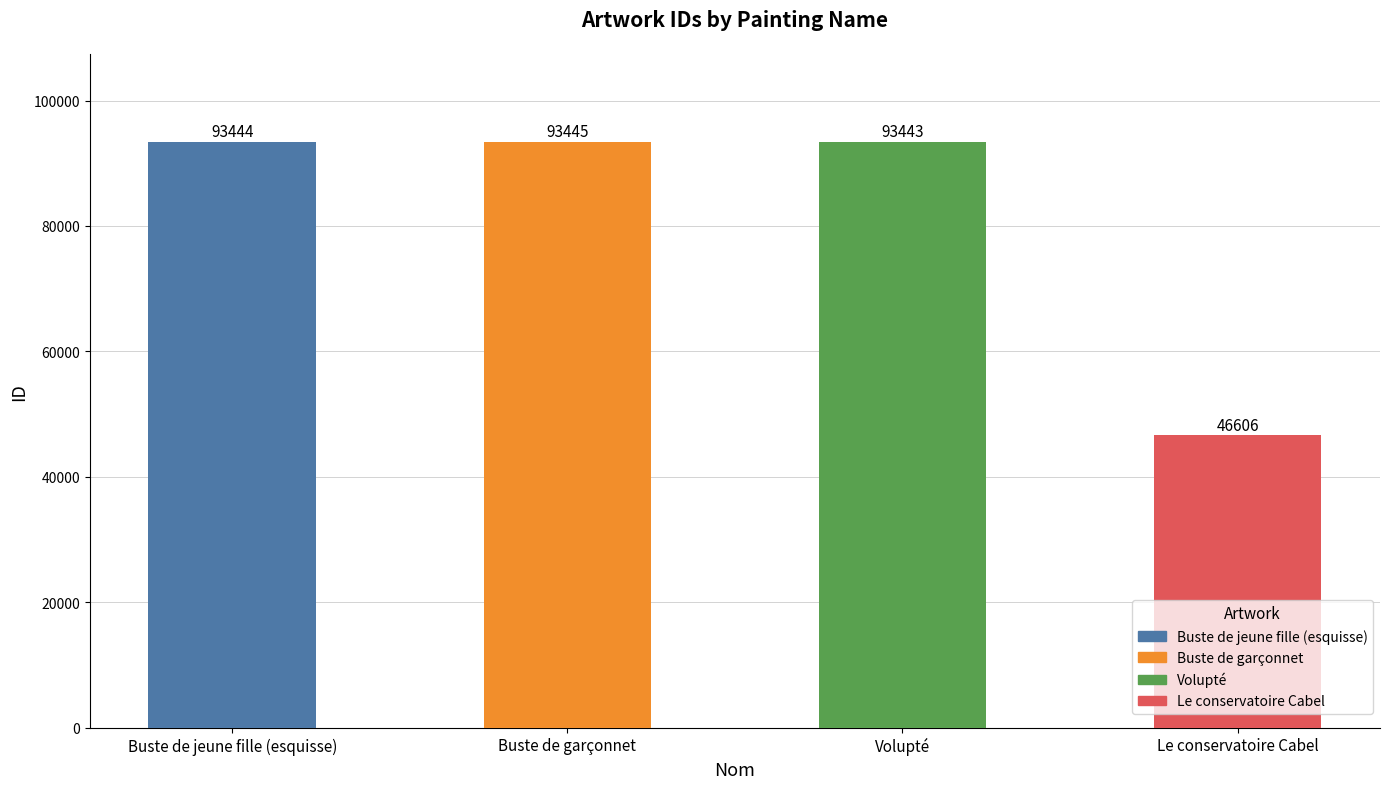

What is the label of the 1st bar from the right?

Le conservatoire Cabel